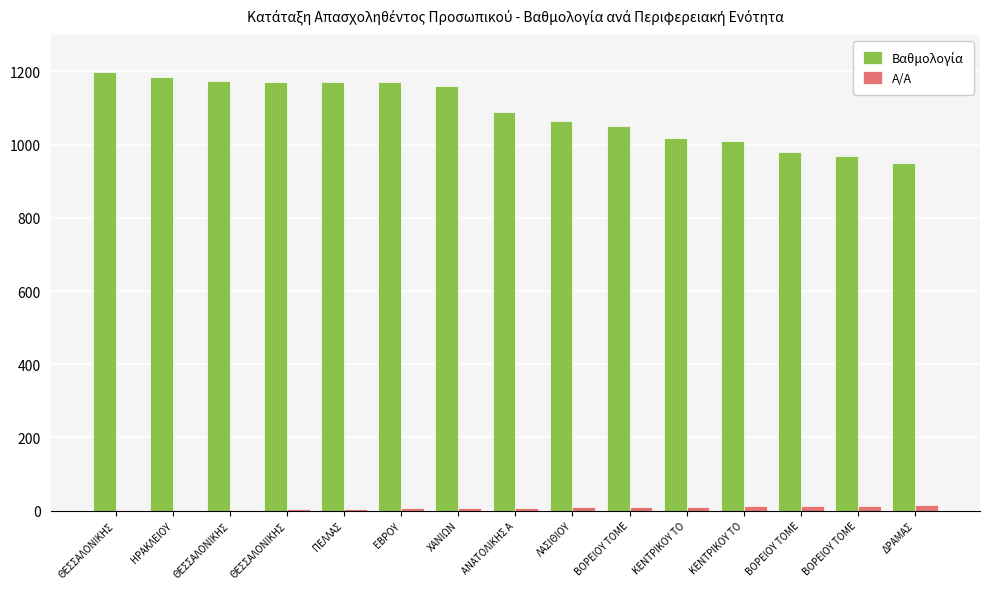

How many groups of bars are there?

15